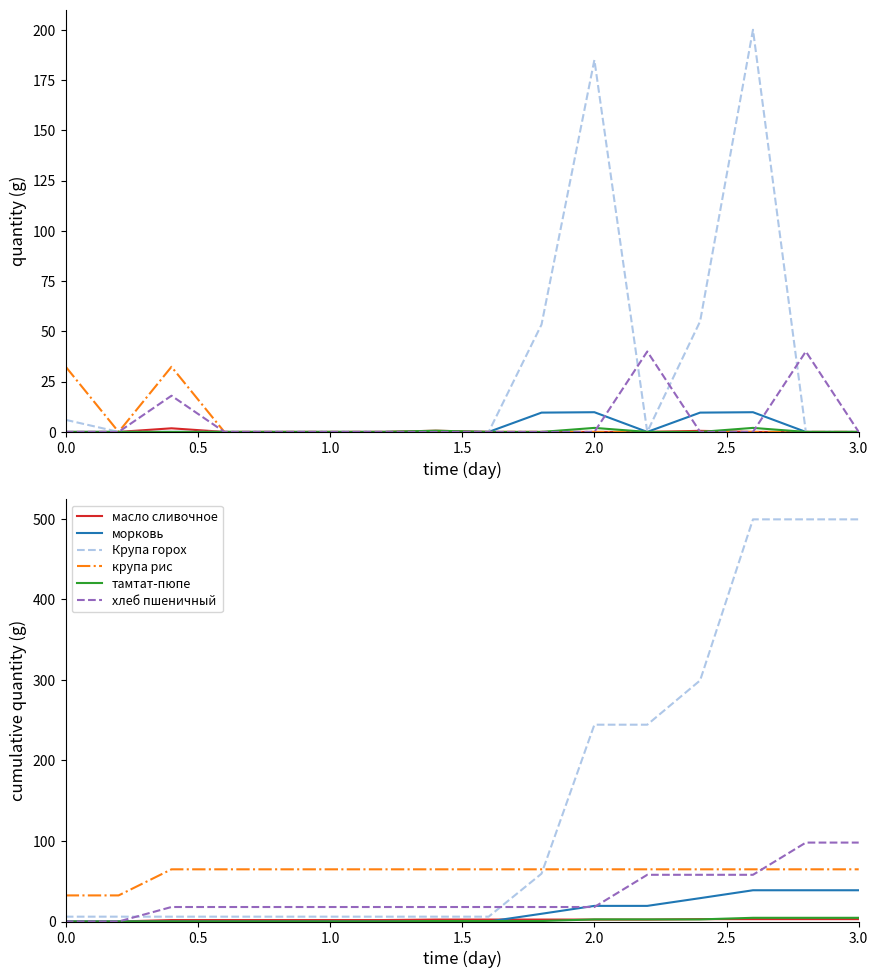

Reading left to right, what are all the values shown in this chart?

масло сливочное: 0.0	0.0	1.8	1.8	1.8	1.8	1.8	2.4	2.4	2.4	2.4	2.4	2.9	2.9	2.9	2.9
морковь: 0.0	0.0	0.0	0.0	0.0	0.0	0.0	0.0	0.0	9.6	19.4	19.4	29.0	38.8	38.8	38.8
Крупа горох: 6.0	6.0	6.0	6.0	6.0	6.0	6.0	6.0	6.0	59.4	244.4	244.4	299.4	499.4	499.4	499.4
крупа рис: 32.4	32.4	64.8	64.8	64.8	64.8	64.8	64.8	64.8	64.8	64.8	64.8	64.8	64.8	64.8	64.8
тамтат-пюпе: 0.0	0.0	0.0	0.0	0.0	0.0	0.0	0.6	0.6	0.6	2.6	2.6	2.6	4.6	4.6	4.6
хлеб пшеничный: 0.0	0.0	18.0	18.0	18.0	18.0	18.0	18.0	18.0	18.0	18.0	58.0	58.0	58.0	98.0	98.0